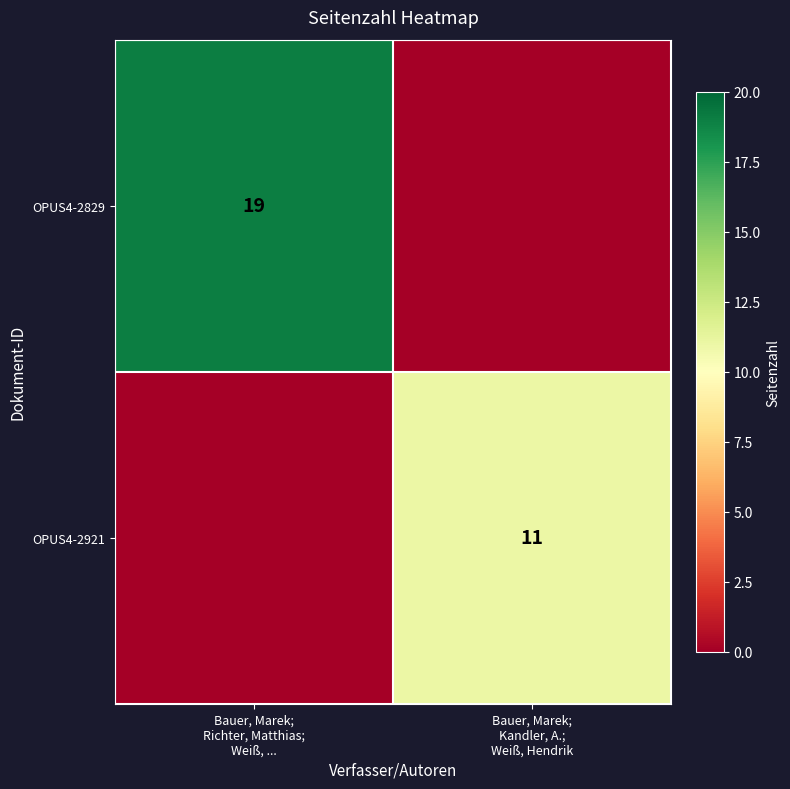

At which category does the chart reach its peak across all series?

Bauer, Marek;
Richter, Matthias;
Weiß, ...